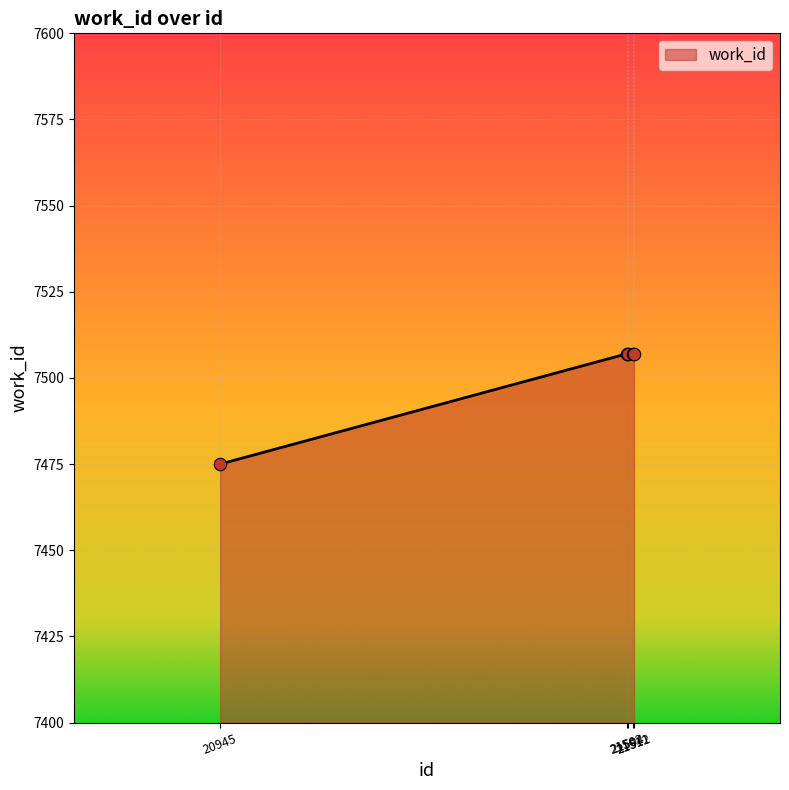

What is the sum of all values?

37503